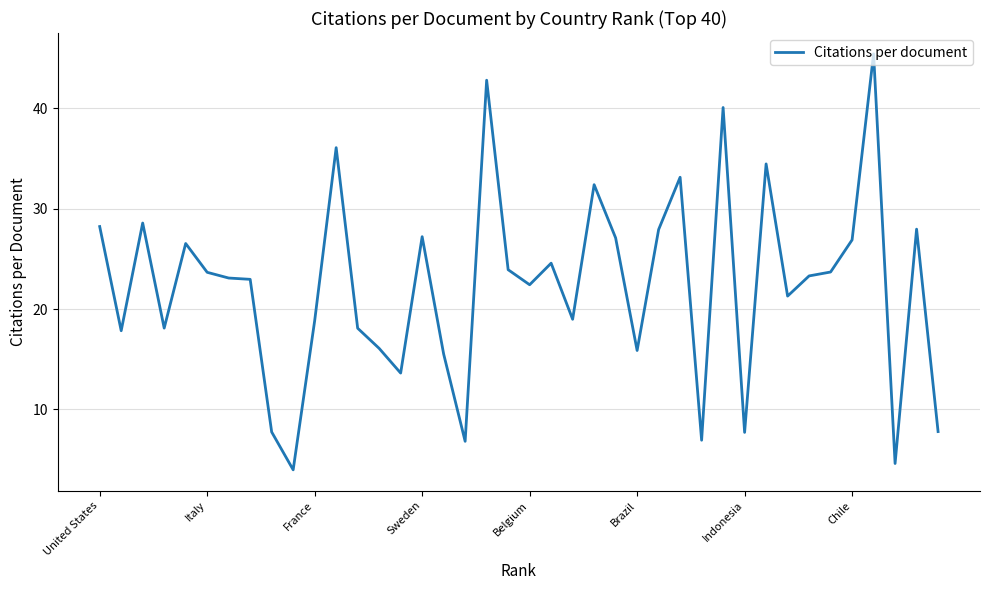

What is the greatest value displayed?

45.4